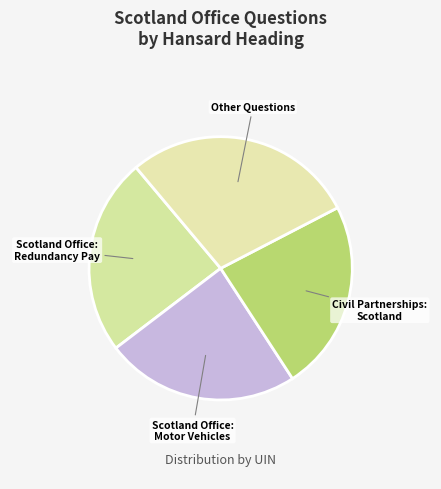

True or false: Civil Partnerships: Scotland accounts for 23% of the total.

True